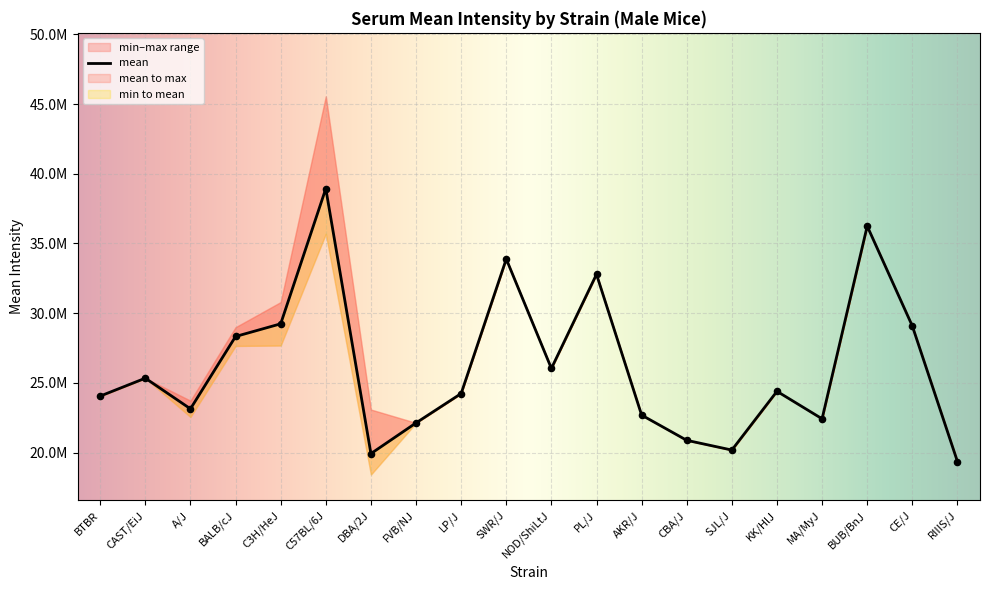

At which category is the sum across all series the highest?

C57BL/6J